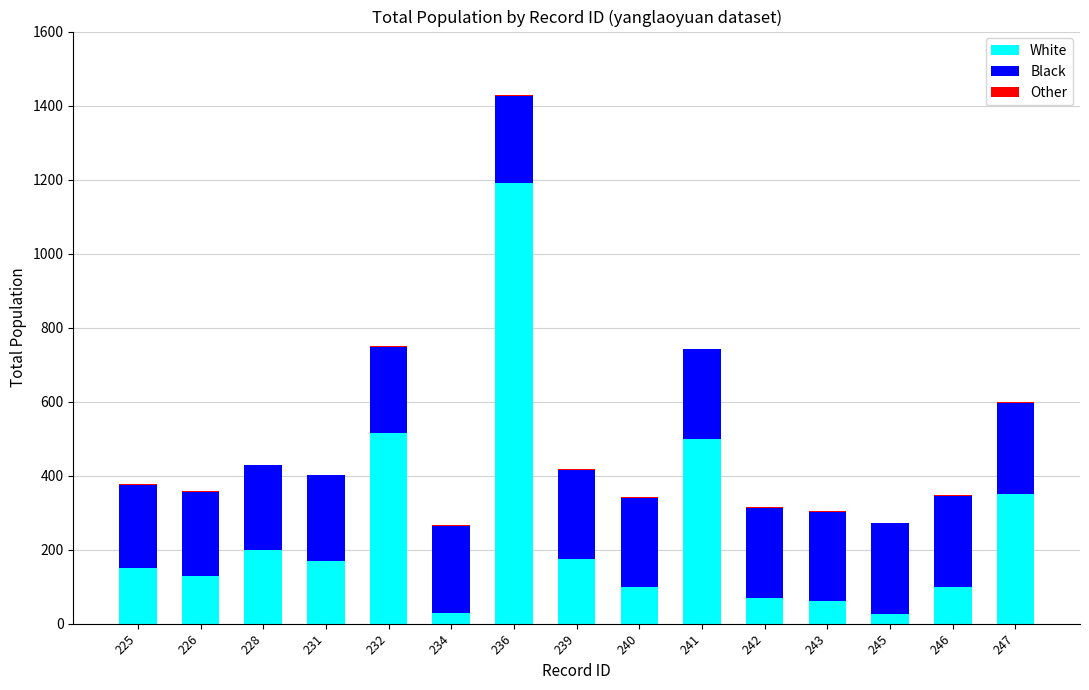

What is the highest value of the White series?

1190